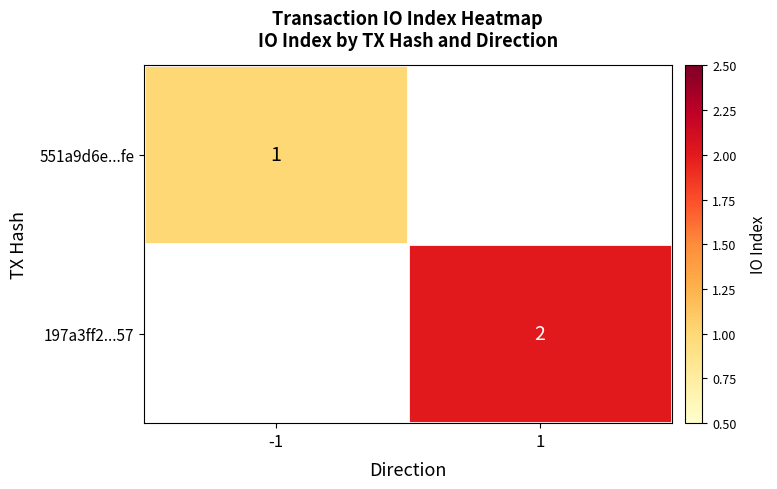

At which category does the chart reach its minimum across all series?

-1